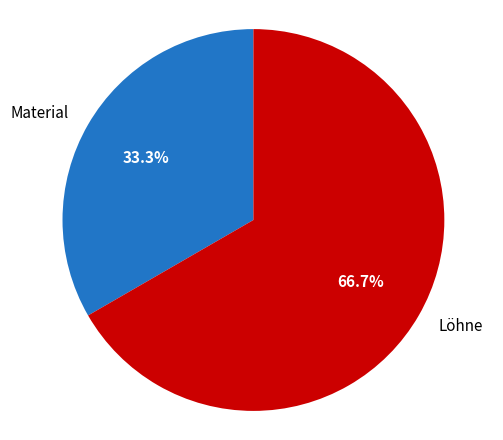

How many segments does this pie chart have?

2